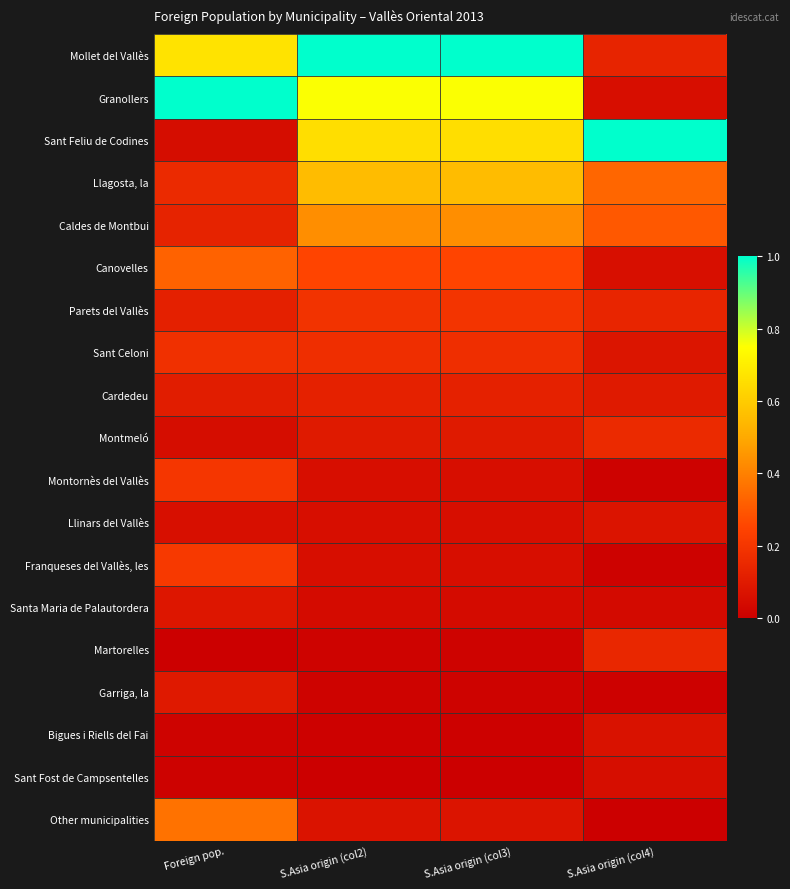

Count the number of data series in this chart.

19